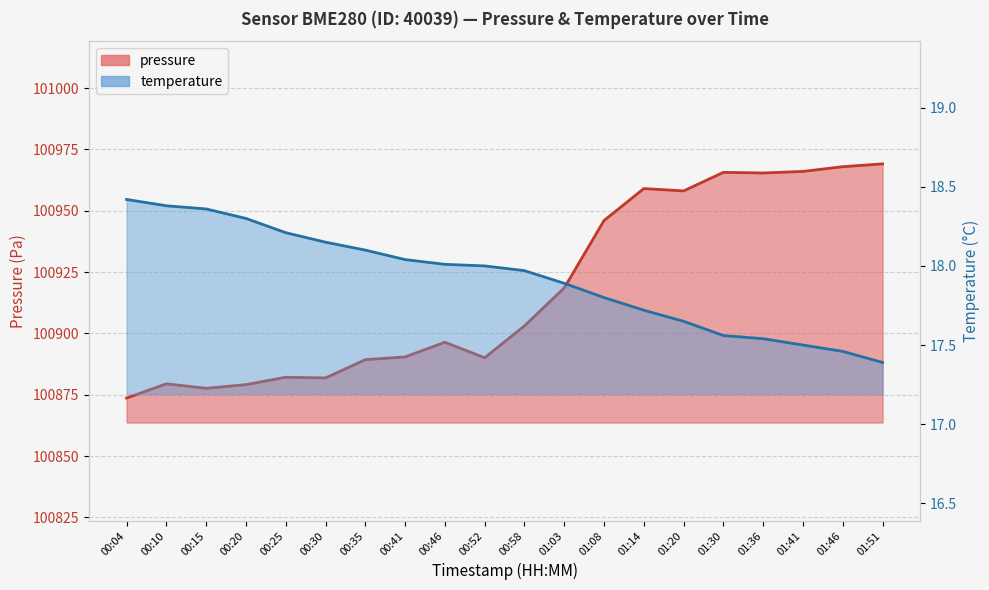

True or false: pressure has a value of 33306.0 at 01:20.

False